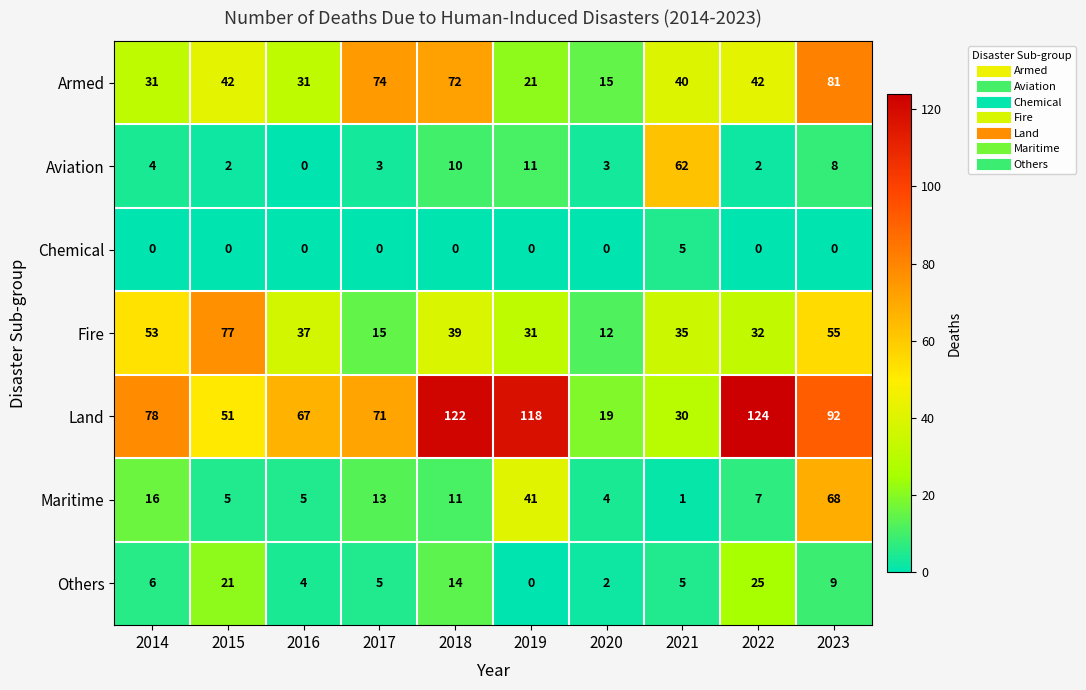

Which series has the widest spread of values?

Land